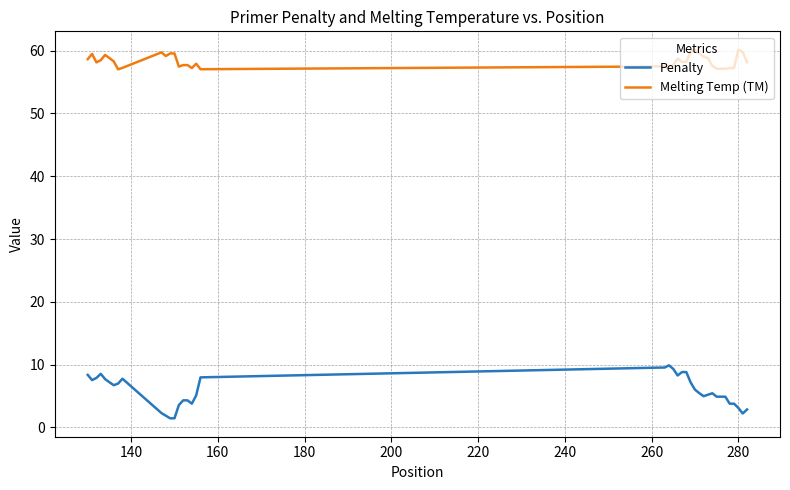

List the series in order of their peak value, lowest first.

Penalty, Melting Temp (TM)